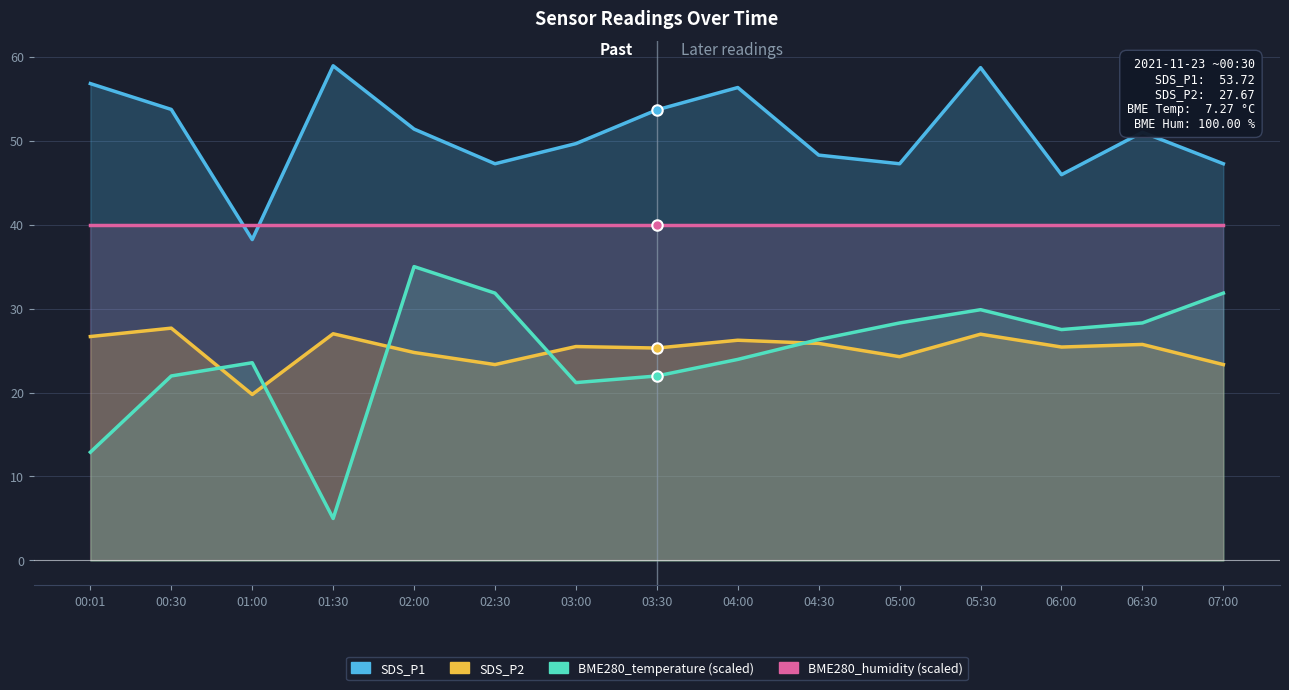

True or false: SDS_P1 has a value of 53.7 at 00:30.

True